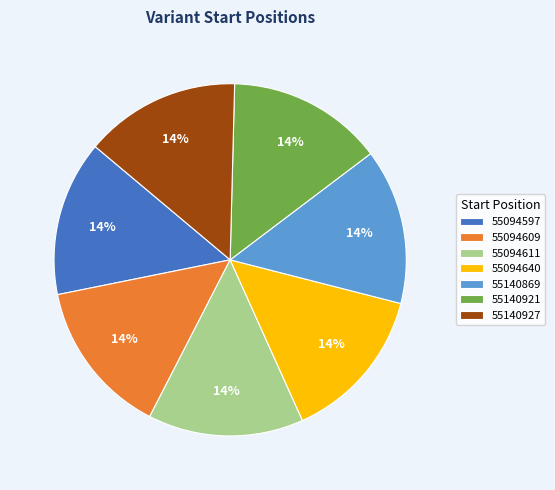

To the nearest percent, what is the combined percentage of 55094640 and 55140869?

29%